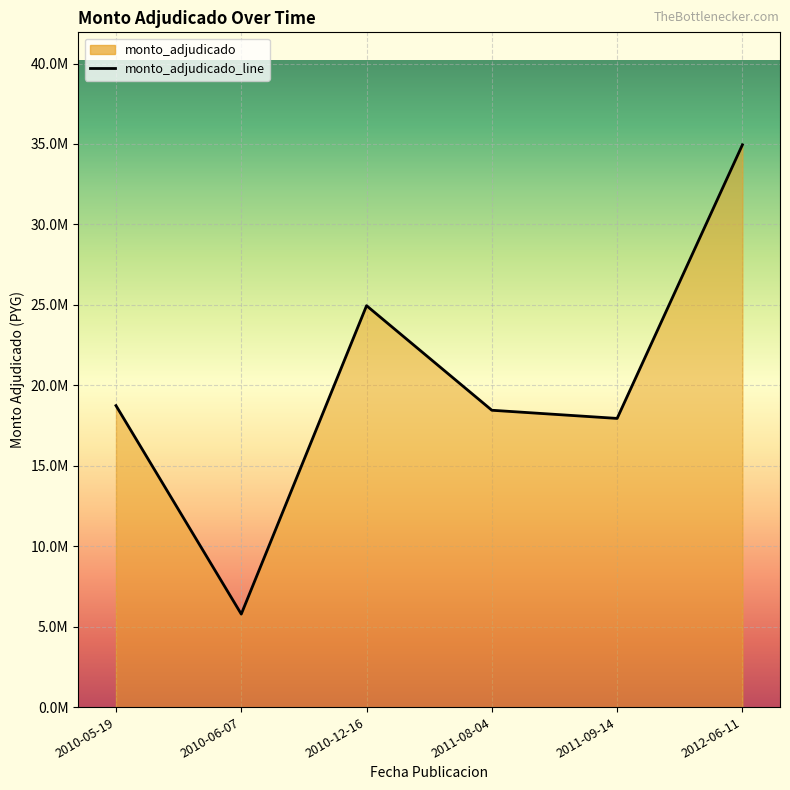

What is the difference between the second highest and second lowest values?

7007000